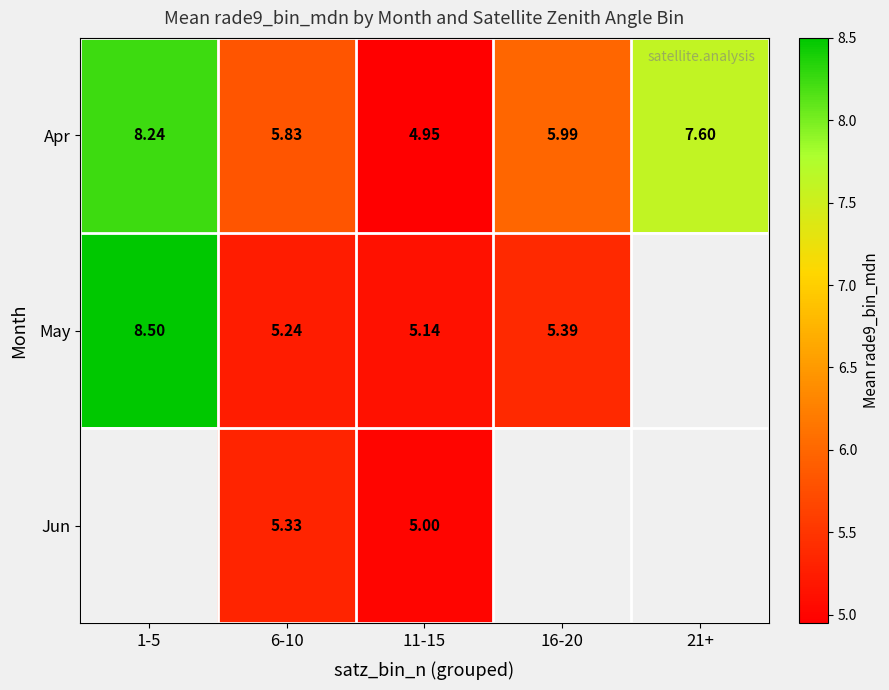

Which series changed the most between 6-10 and 11-15?

Apr